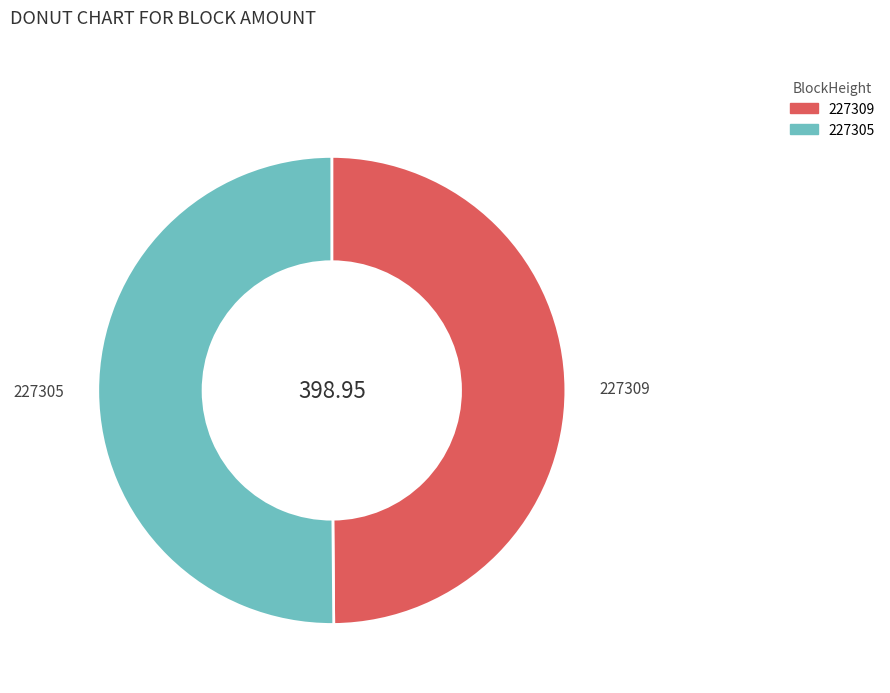

Approximately how many times larger is the value at 227309 compared to 227305?

1.0